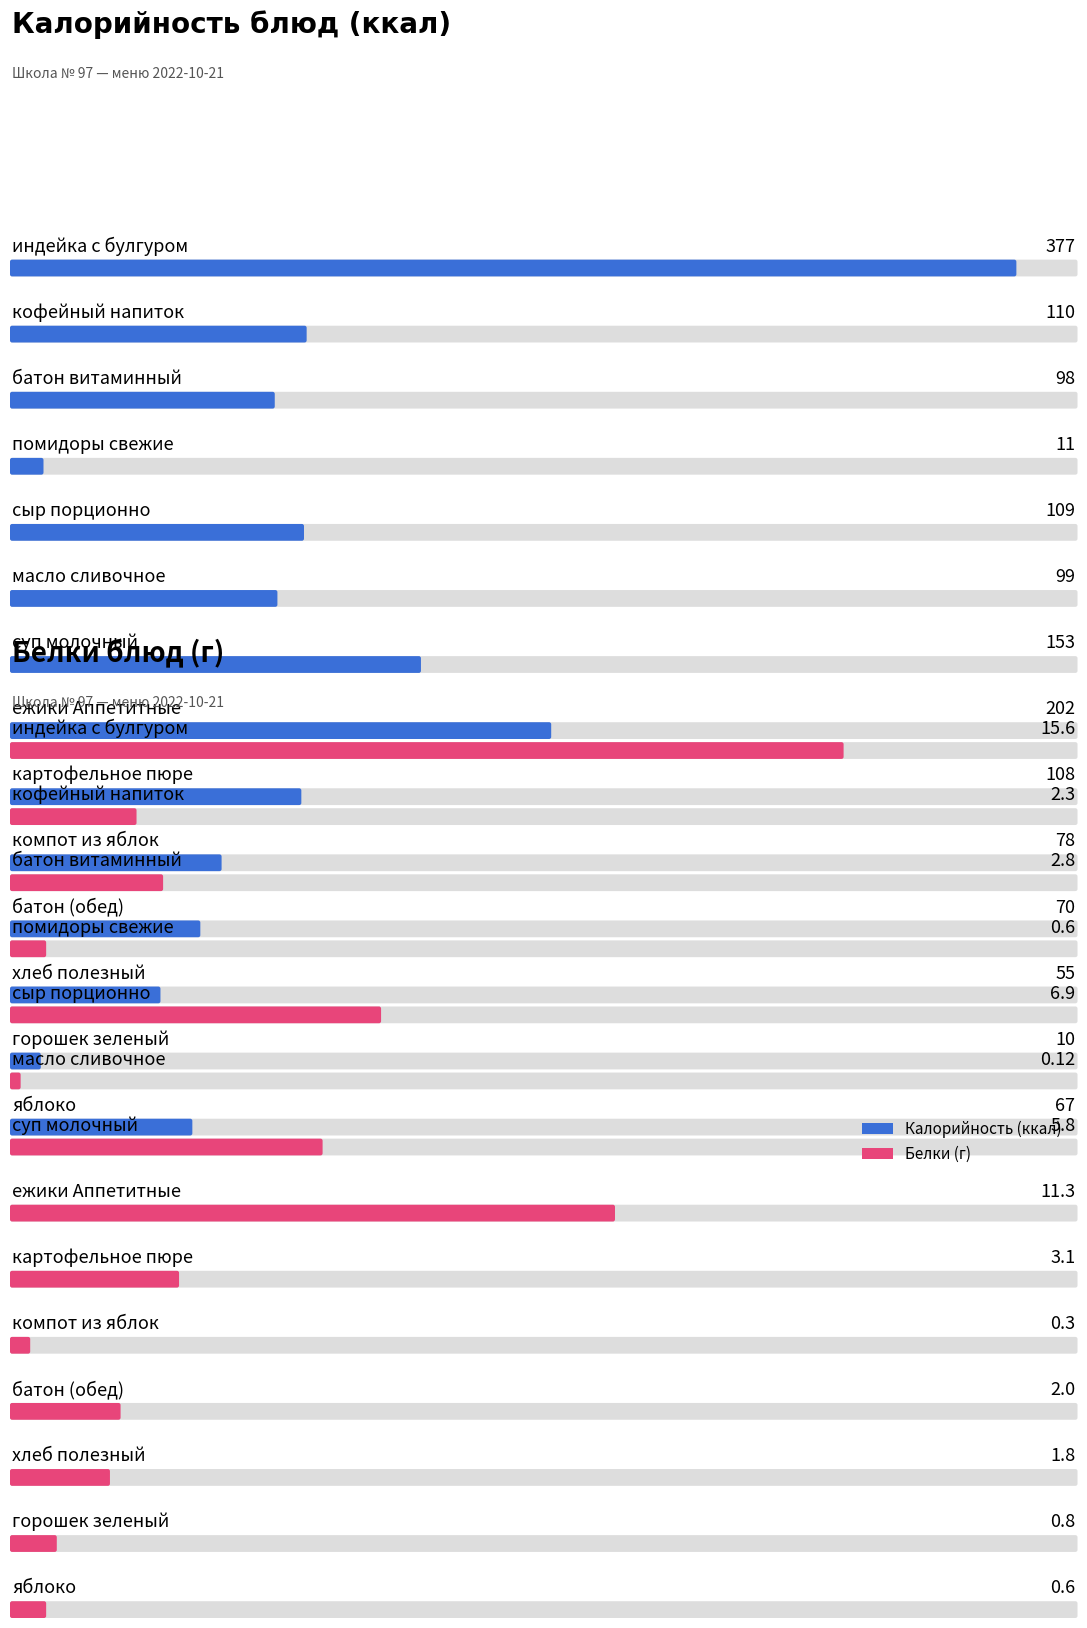

How many data points in Белки are less than 2?

6